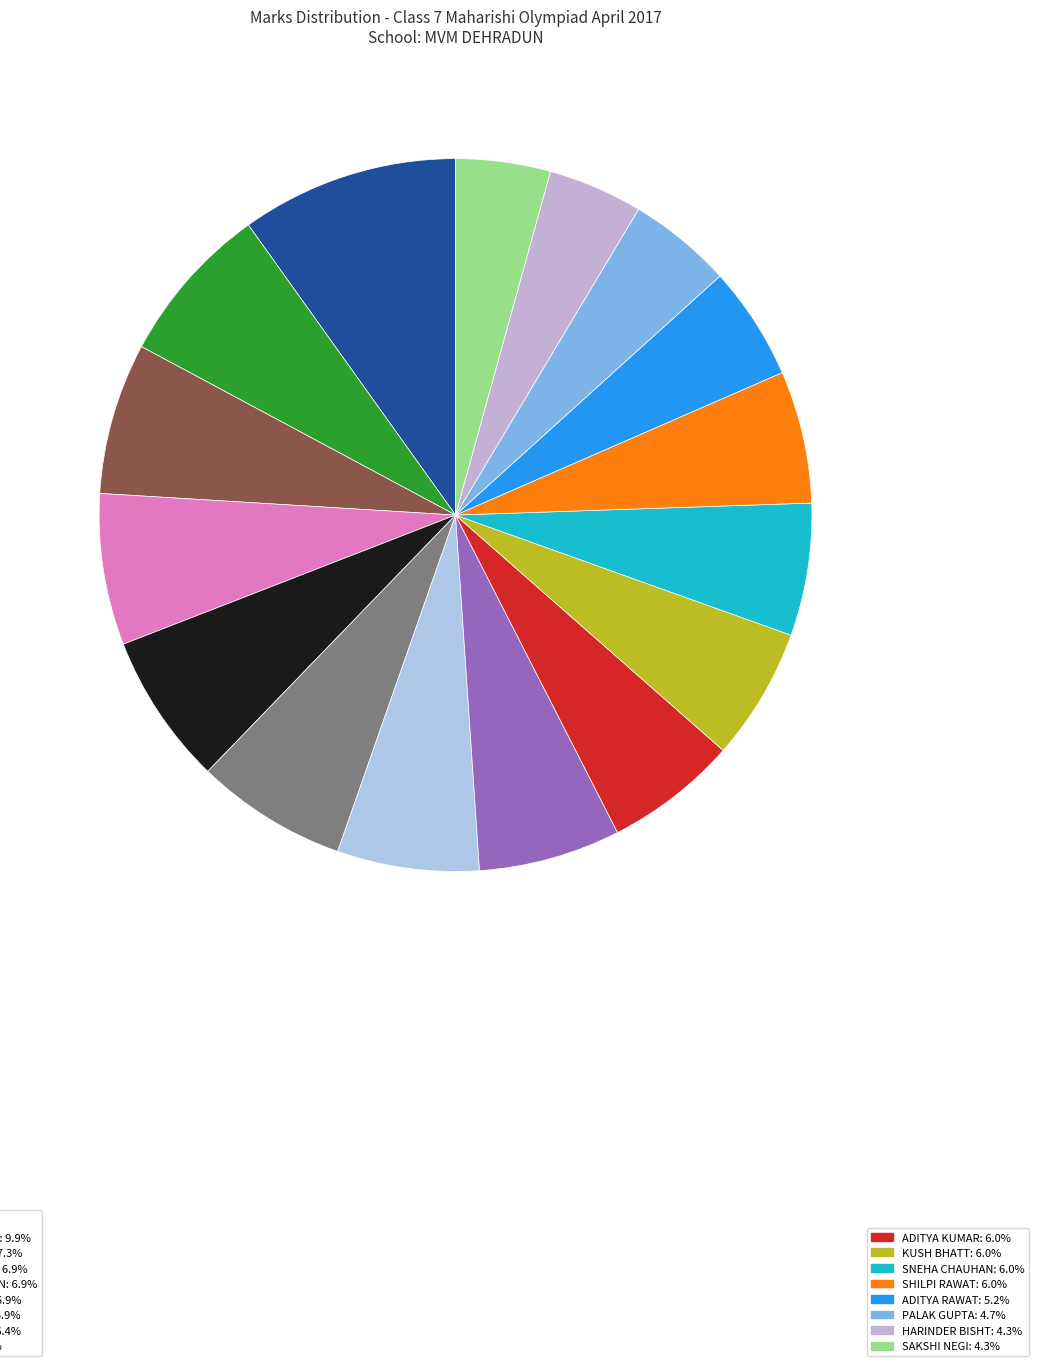

How many segments does this pie chart have?

16